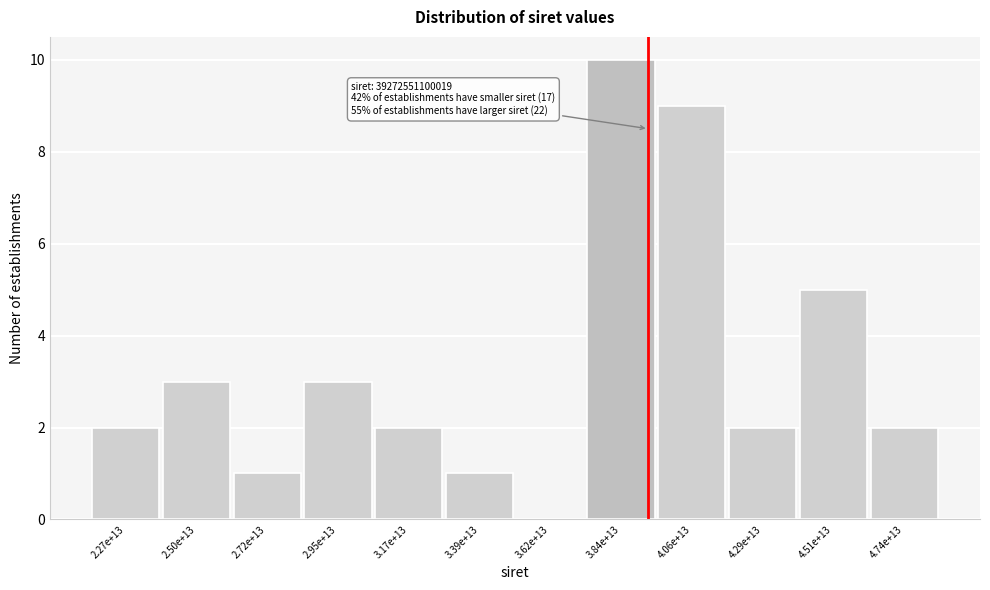

Reading right to left, extract all data points from this chart.

4.74e+13=2	4.51e+13=5	4.29e+13=2	4.06e+13=9	3.84e+13=10	3.62e+13=0	3.39e+13=1	3.17e+13=2	2.95e+13=3	2.72e+13=1	2.50e+13=3	2.27e+13=2